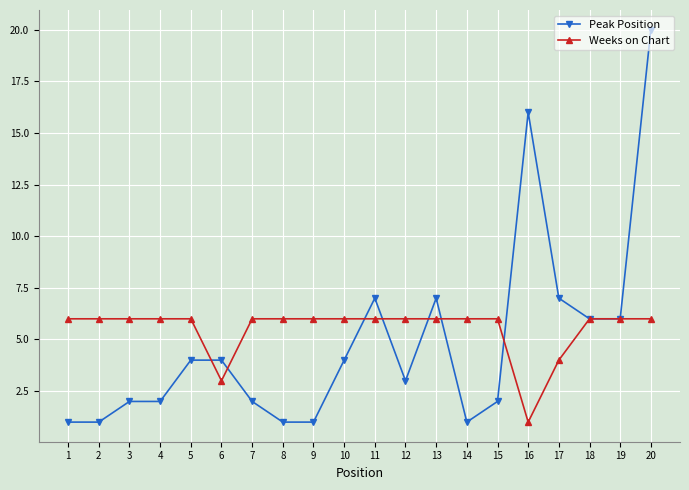

Between 7 and 18, which series saw the biggest shift?

Peak Position